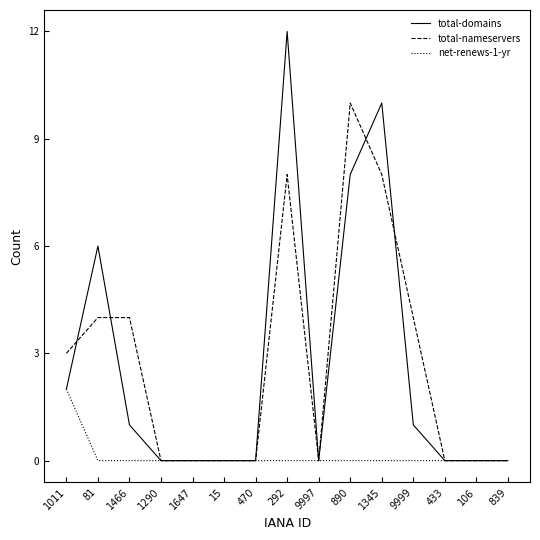

True or false: total-nameservers has a value of 4 at 1011.

False